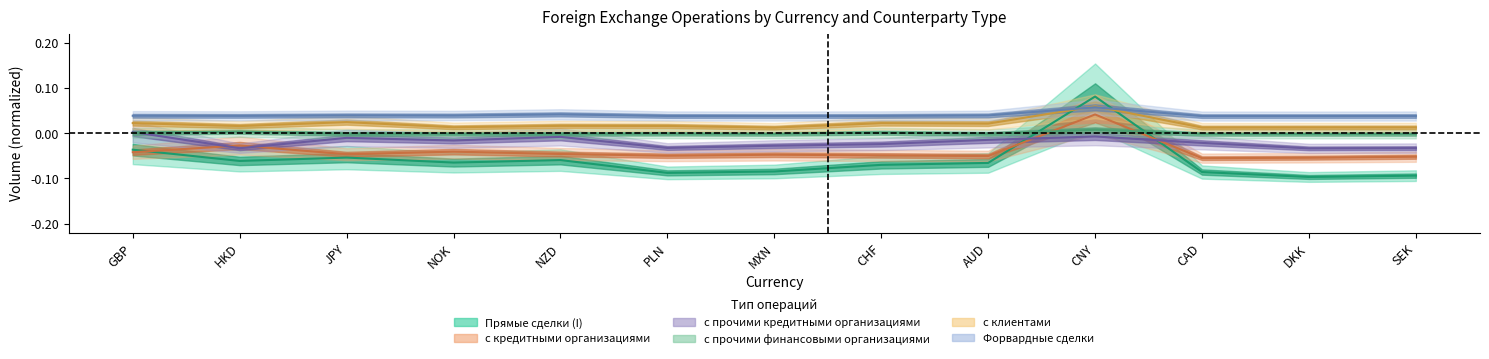

True or false: с кредитными организациями has a value of -0.1 at NZD.

False